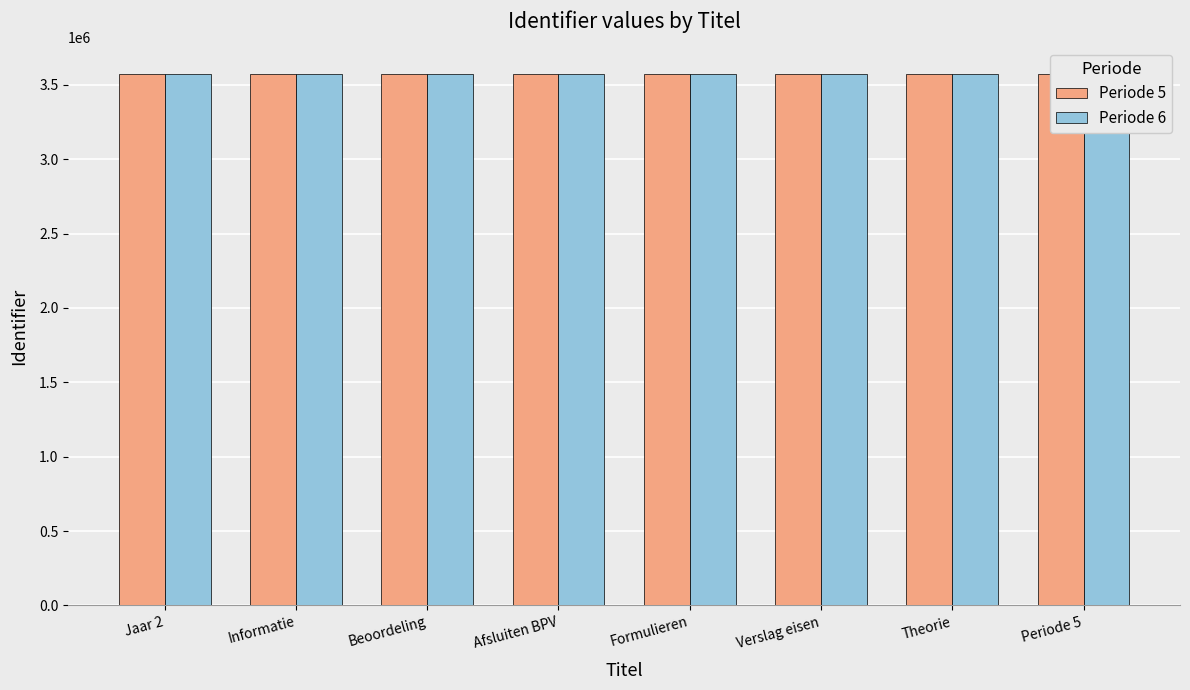

Reading left to right, list all the values displayed in this chart.

Periode 5: 3575115	3575117	3575119	3575121	3575123	3575125	3575127	3575129
Periode 6: 3575155	3575157	3575158	3575159	3575160	3575161	3575162	3575163